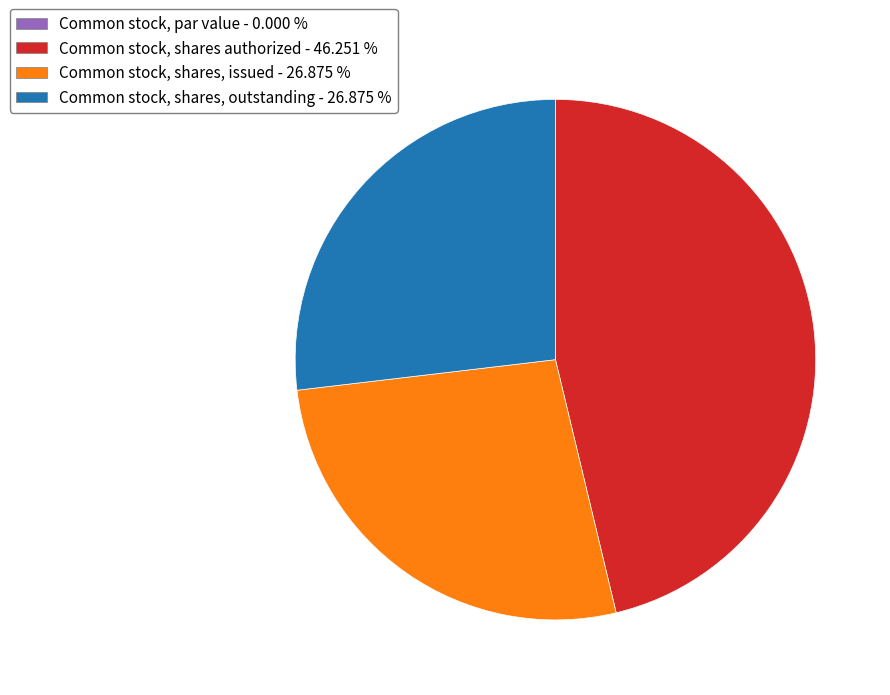

Which slice is the largest?

Common stock, shares authorized